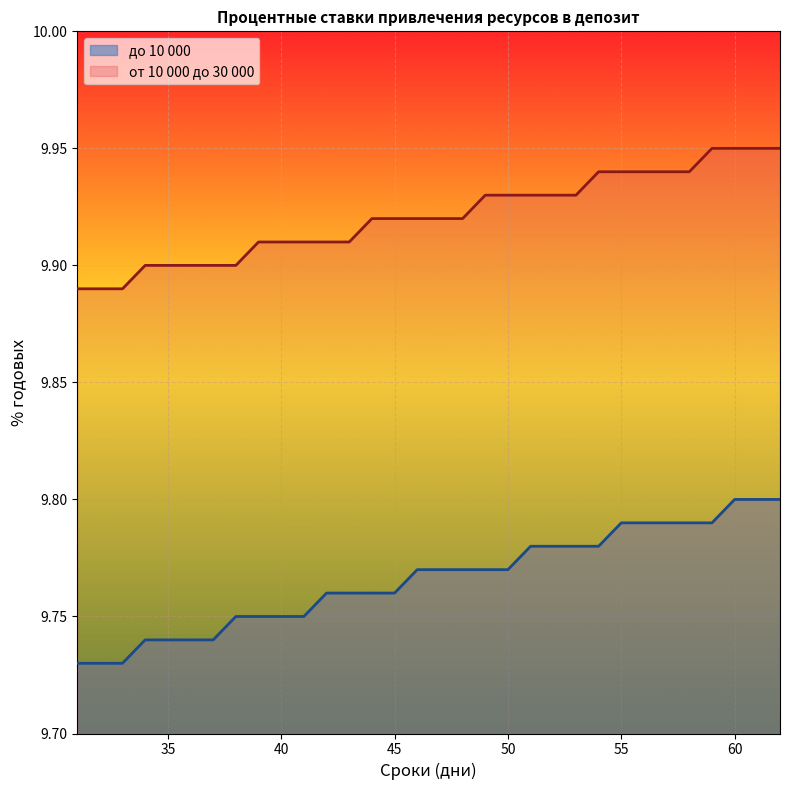

Which has a higher value, 58 or 51?

58